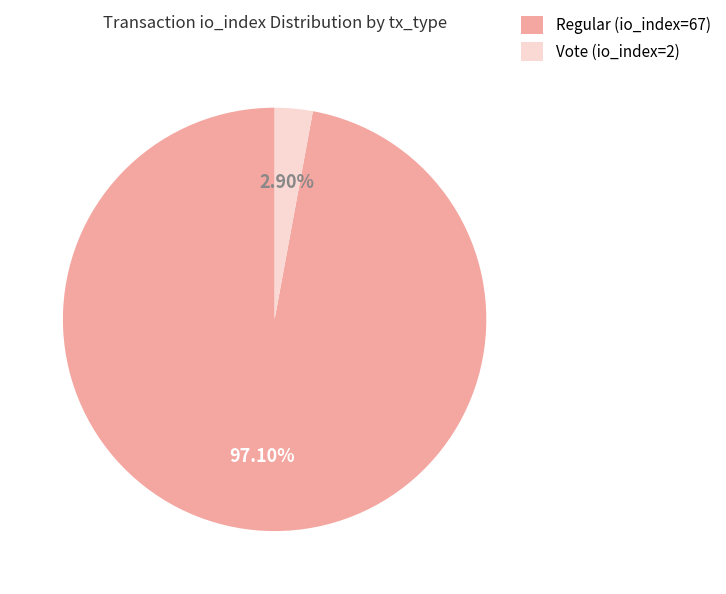

Combined, what portion of the pie is Regular (io_index=67) and Vote (io_index=2)?

100.0%